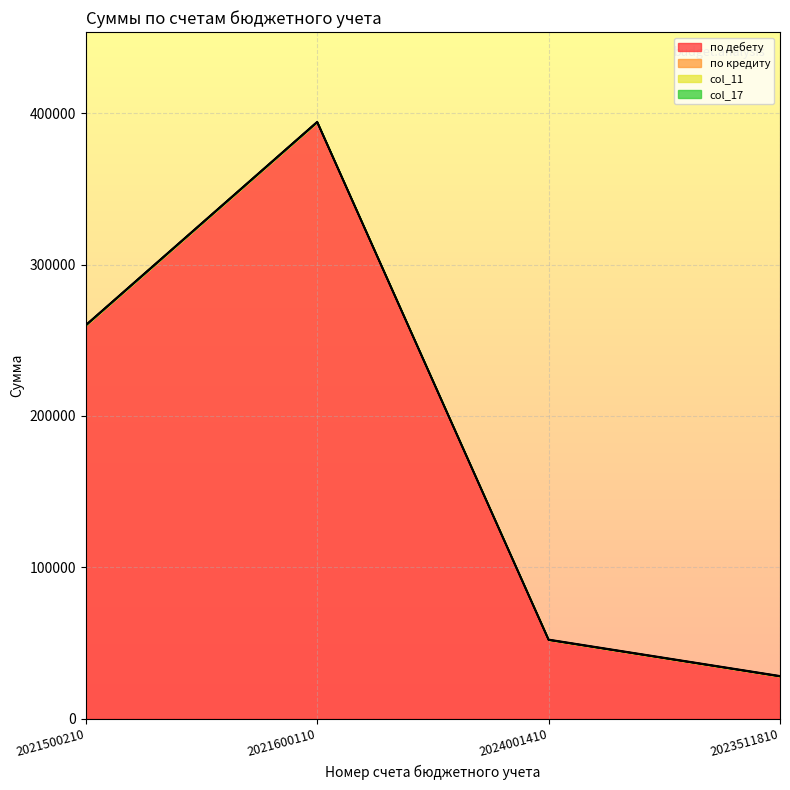

True or false: col_11 and по дебету cross at least once.

False